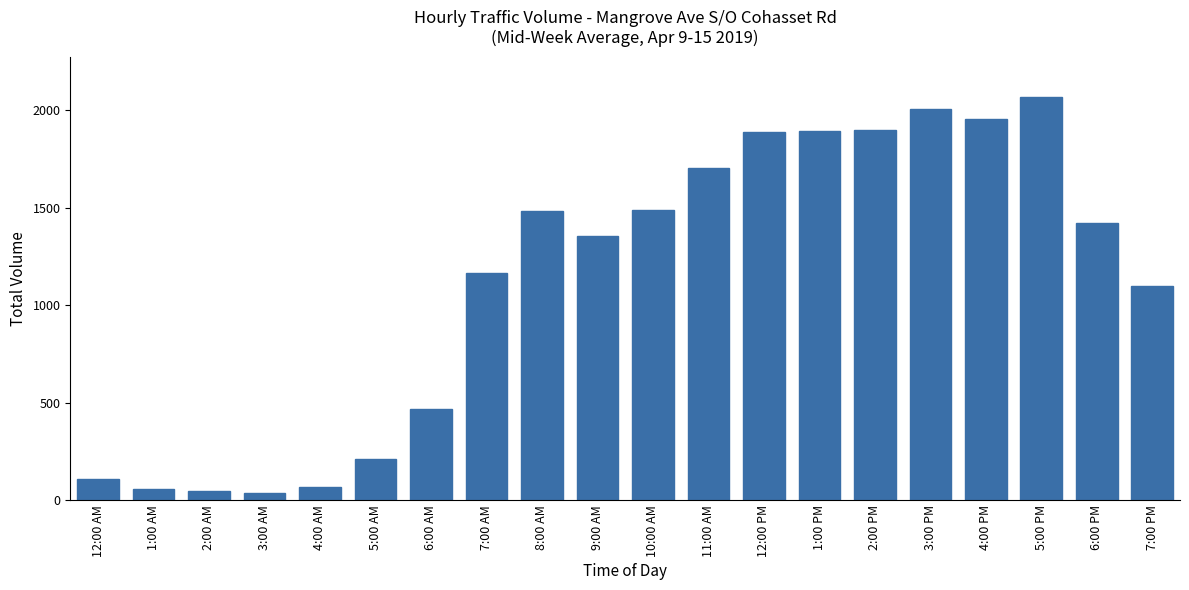

What is the value of the 1st bar from the left?

112.0